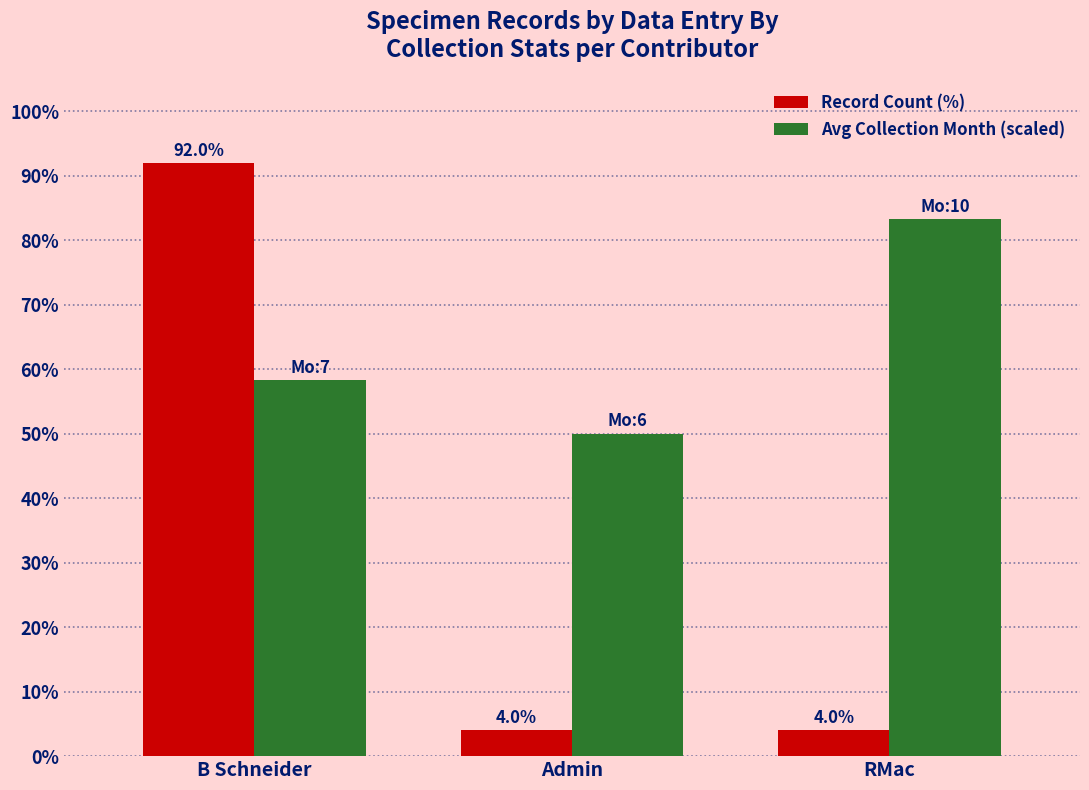

The value of Record Count (%) at RMac is 4.0. True or false?

True